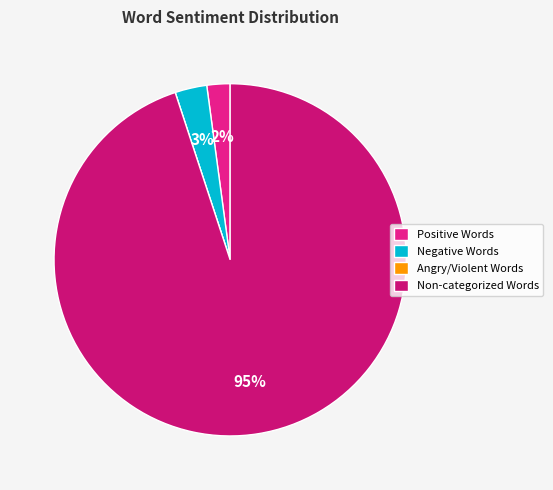

To the nearest percent, what is the average slice percentage?

25%